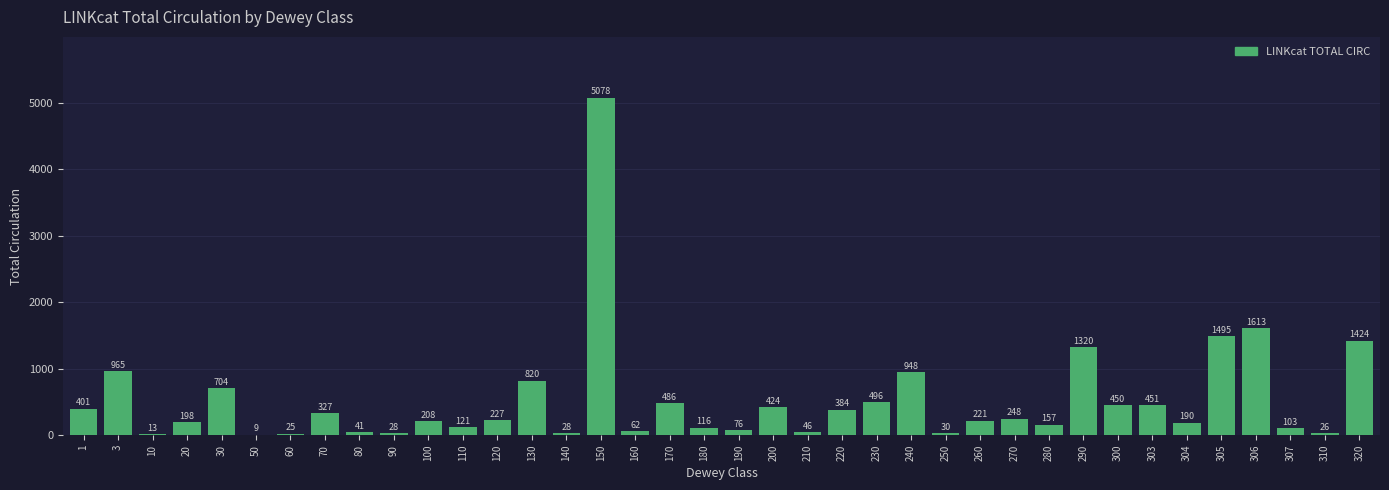

Reading left to right, transcribe all the data shown in this chart.

1=401	3=965	10=13	20=198	30=704	50=9	60=25	70=327	80=41	90=28	100=208	110=121	120=227	130=820	140=28	150=5078	160=62	170=486	180=116	190=76	200=424	210=46	220=384	230=496	240=948	250=30	260=221	270=248	280=157	290=1320	300=450	303=451	304=190	305=1495	306=1613	307=103	310=26	320=1424